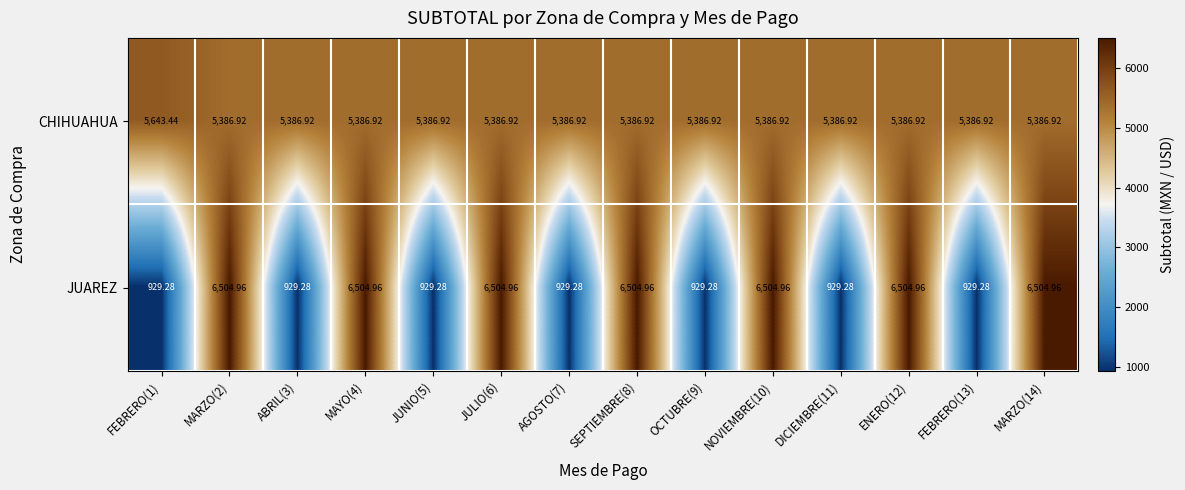

List the series in order of their overall mean, lowest first.

JUAREZ, CHIHUAHUA